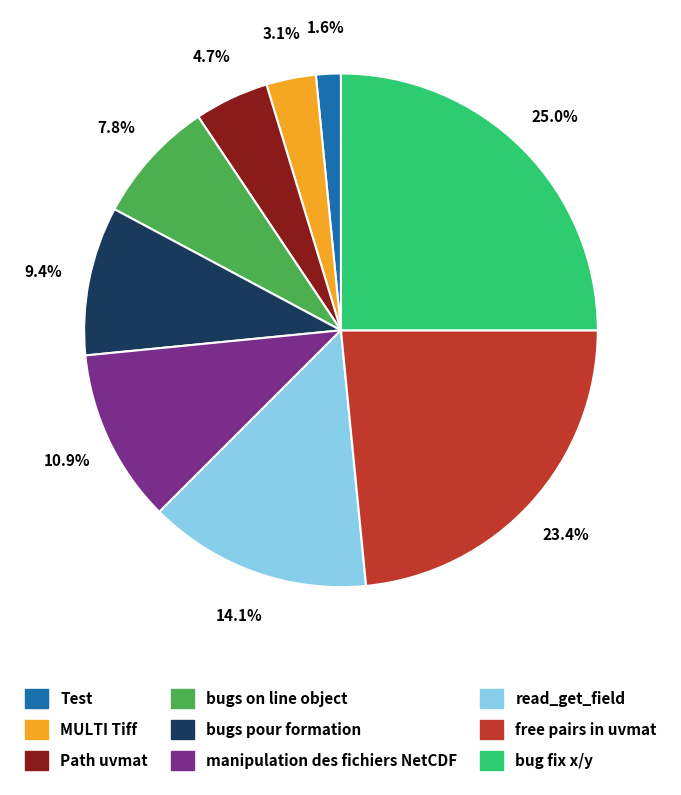

True or false: read_get_field accounts for 14% of the total.

True